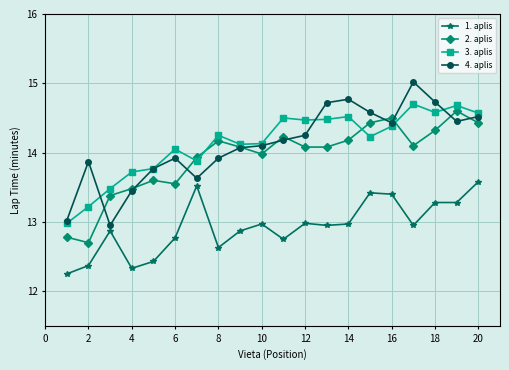

True or false: 2. aplis and 1. aplis cross at least once.

False